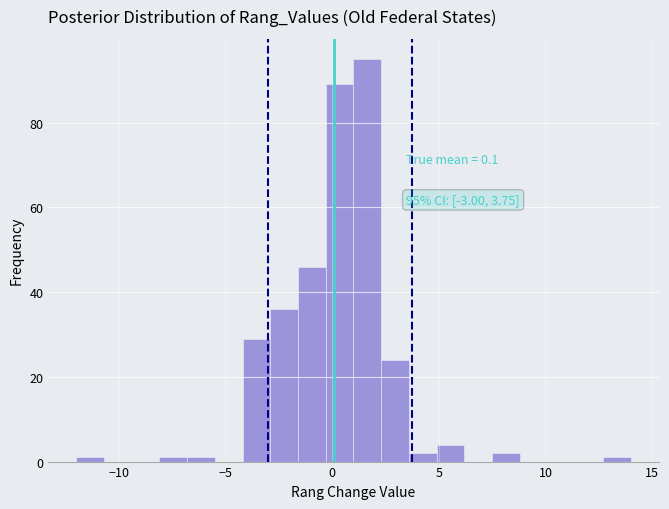

Read against the x-axis, roughly where is the centre of the tallest bar?

1.5